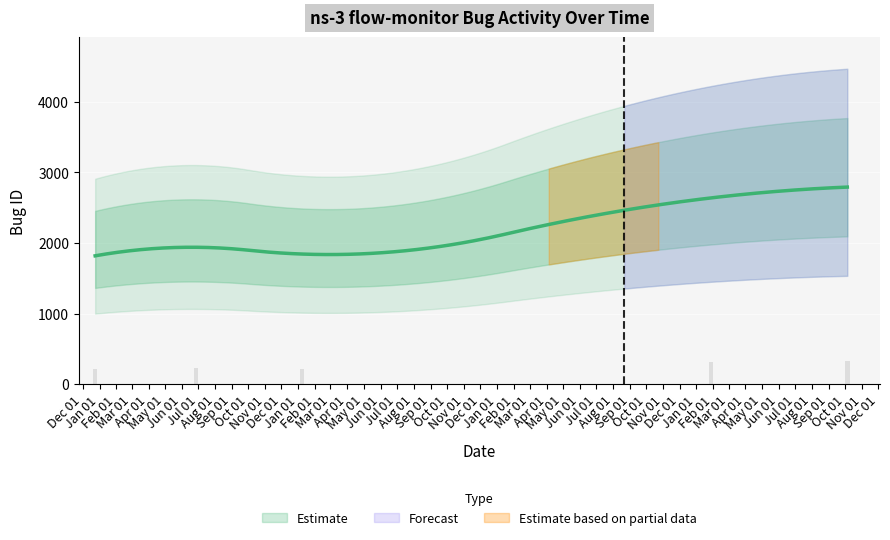

Rank the categories by value from highest to lowest.

2017-10-05, 2017-01-28, 2015-01-08, 2014-06-27, 2013-12-24